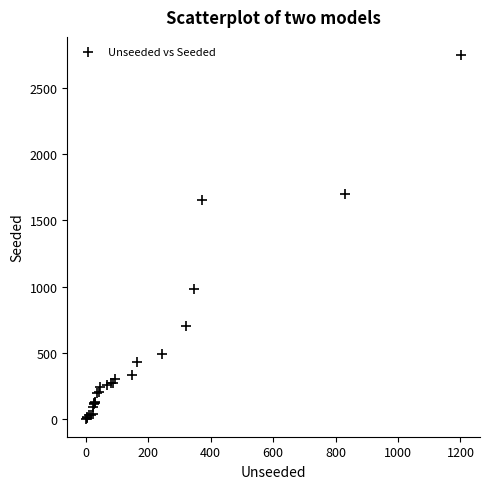

What Y value in the scatter plot is closest to 1374?

1656.0